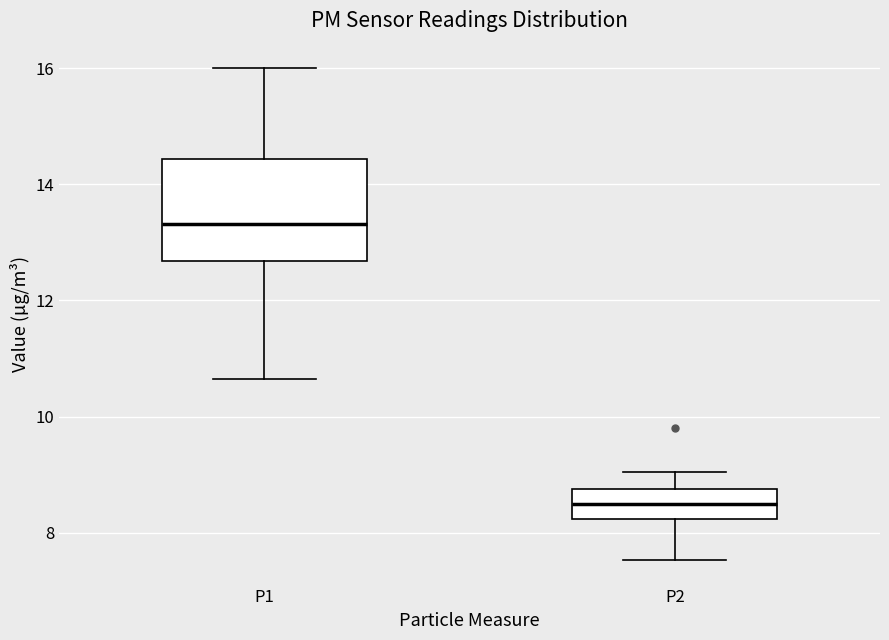

Comparing the boxes themselves (not the whiskers), which one is the tallest?

P1